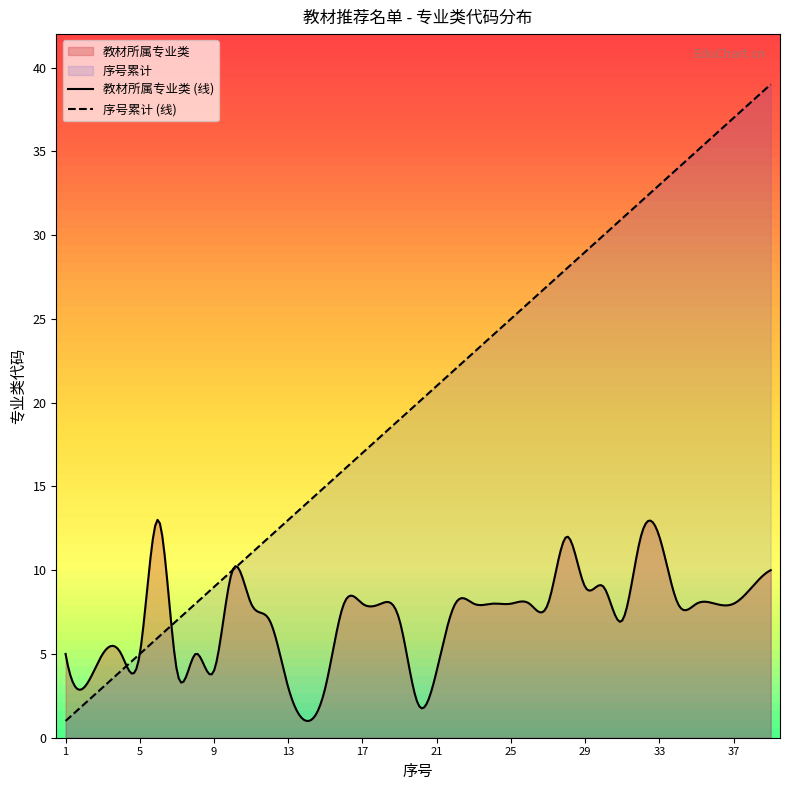

Where does the 教材所属专业类 series first go above 8?

6